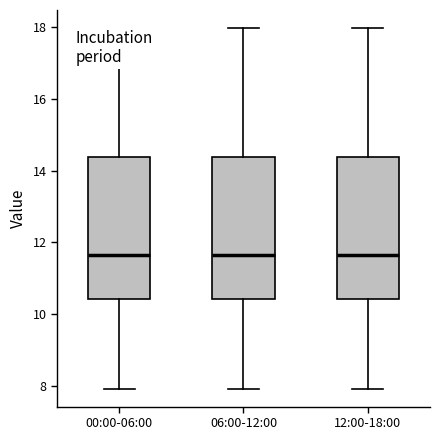

Where does the upper whisker of the box for 12:00-18:00 end on the y-axis? The values are not printed on the chart, so give them approximately, as read against the axis.

18.0